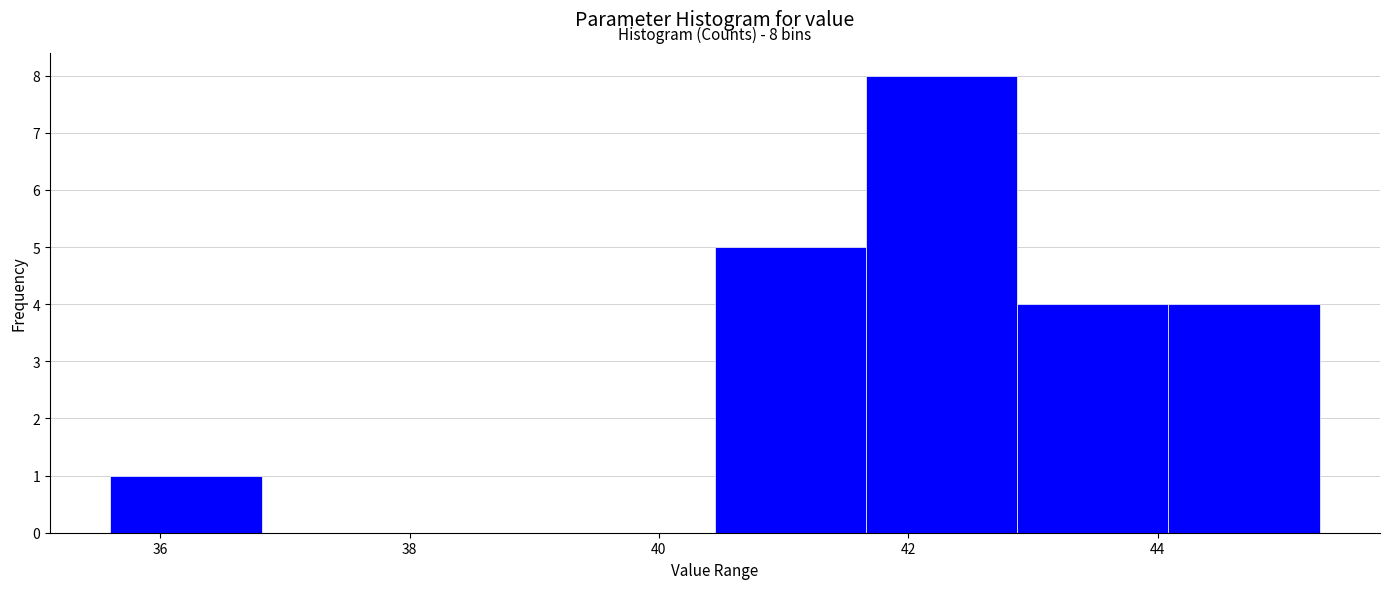

Which range on the x-axis has the tallest bar?

41.6 to 42.8